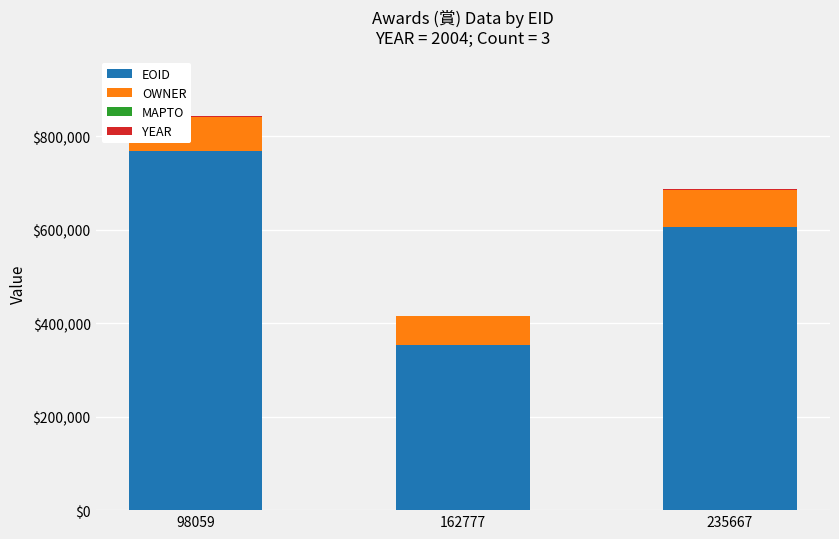

How many distinct data groups are displayed?

3